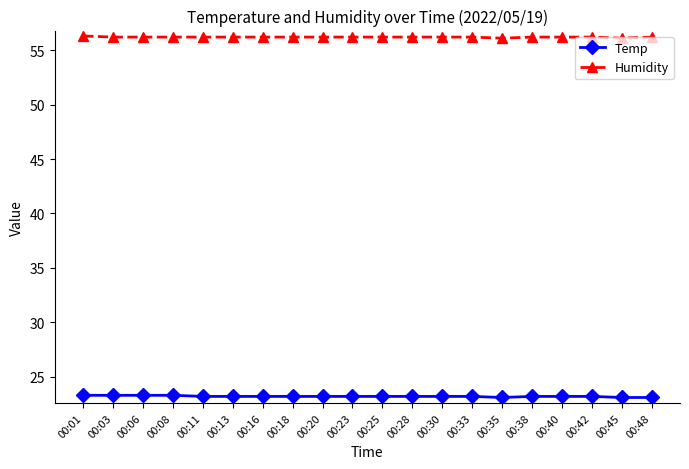

The Humidity series shows 56.2 at 00:18. True or false?

True